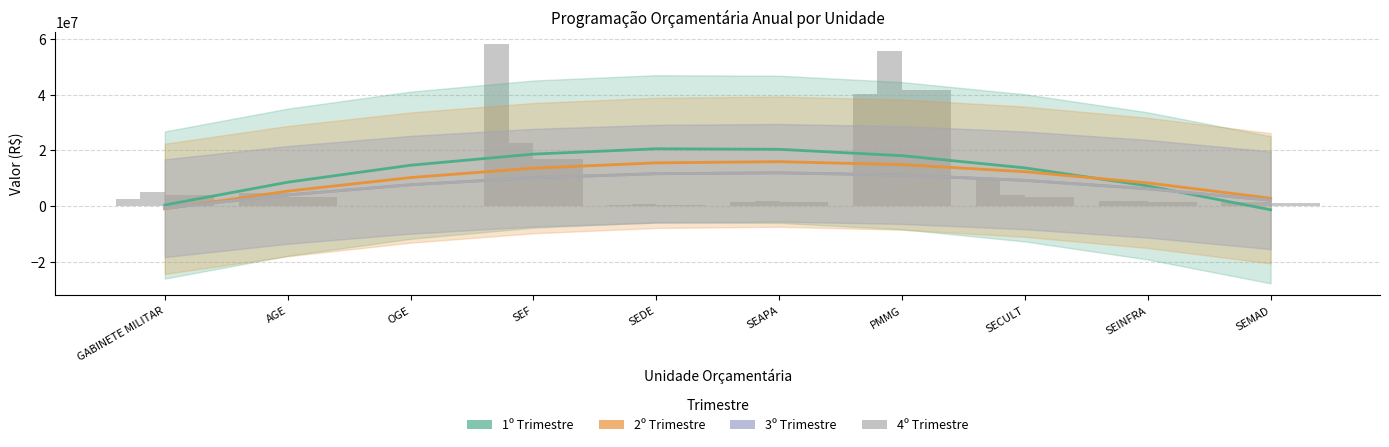

At which label is 1º Trimestre closest to 29210421?

PMMG